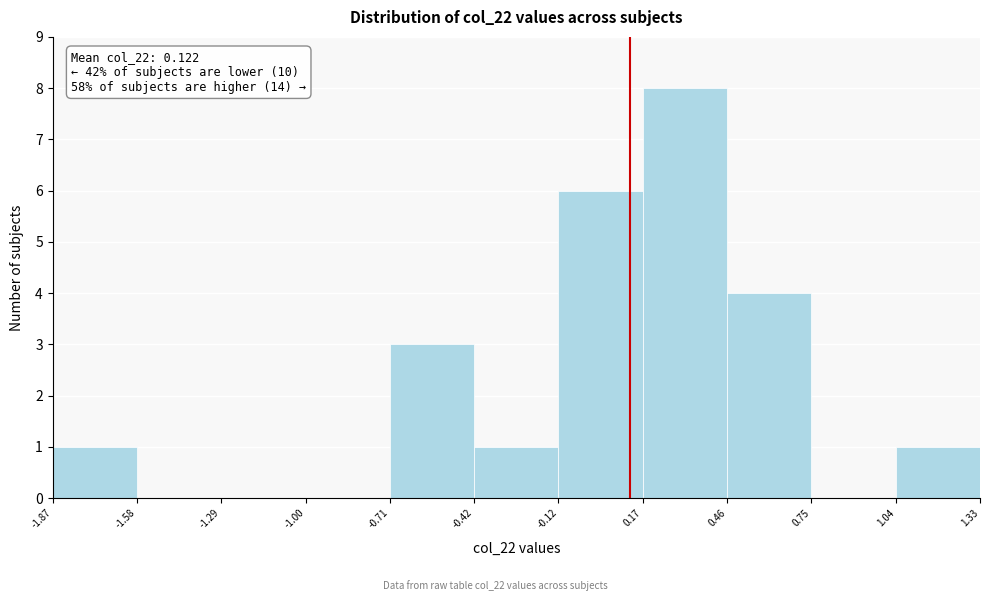

Which range on the x-axis has the tallest bar?

0.17 to 0.46